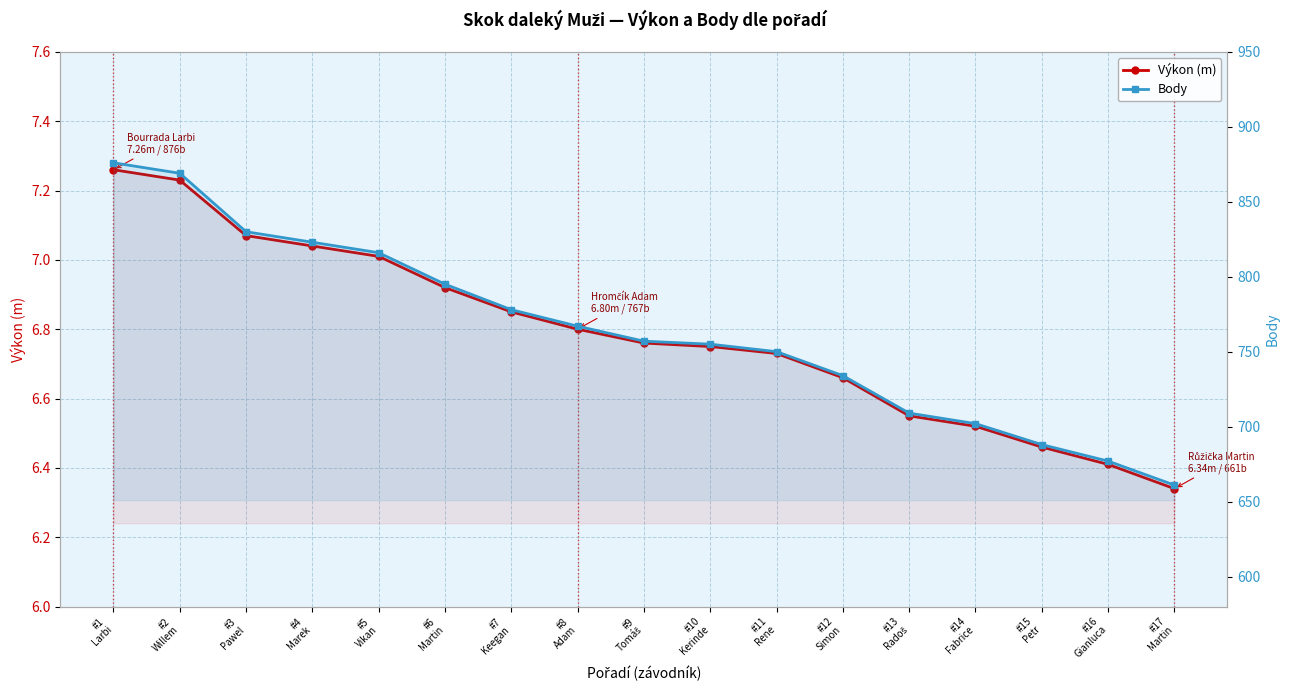

Rank the series at #7
Keegan from highest to lowest value.

Body, Výkon (m)